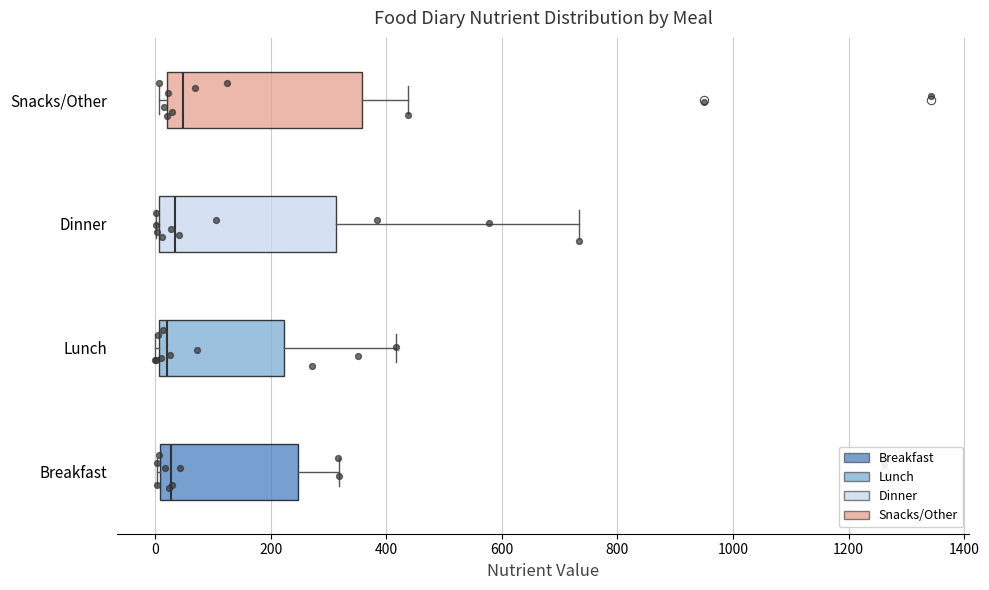

Where does the median line of the box for Lunch sit on the x-axis? The values are not printed on the chart, so give them approximately, as read against the axis.

20